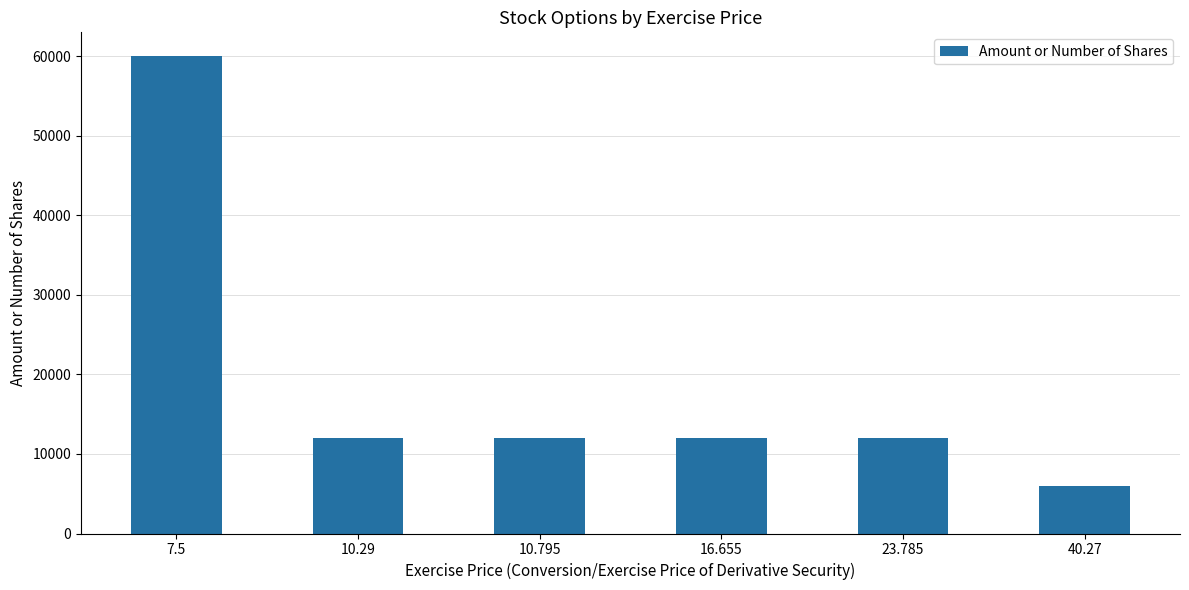

What is the change in value from 10.795 to 40.27?

-6000